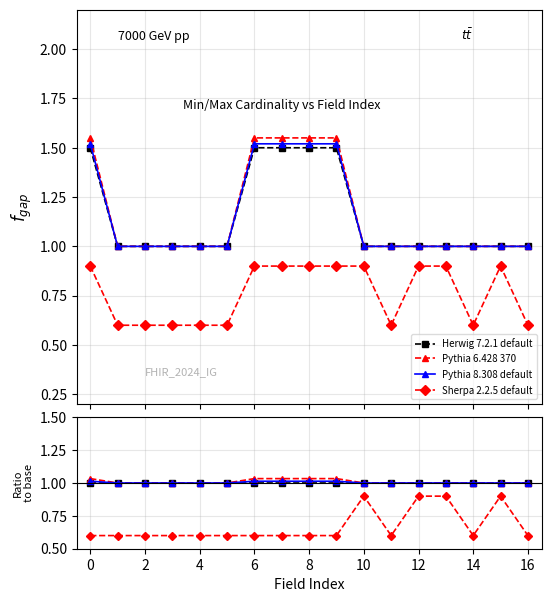

How many series are shown in this chart?

4